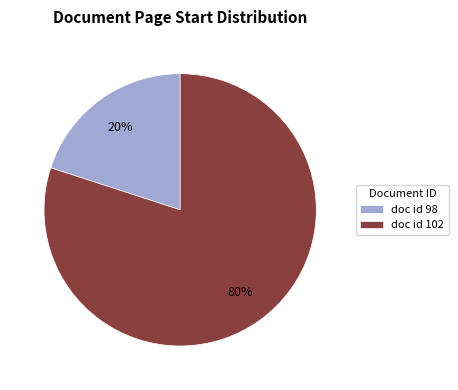

True or false: doc id 102 accounts for 75% of the total.

False